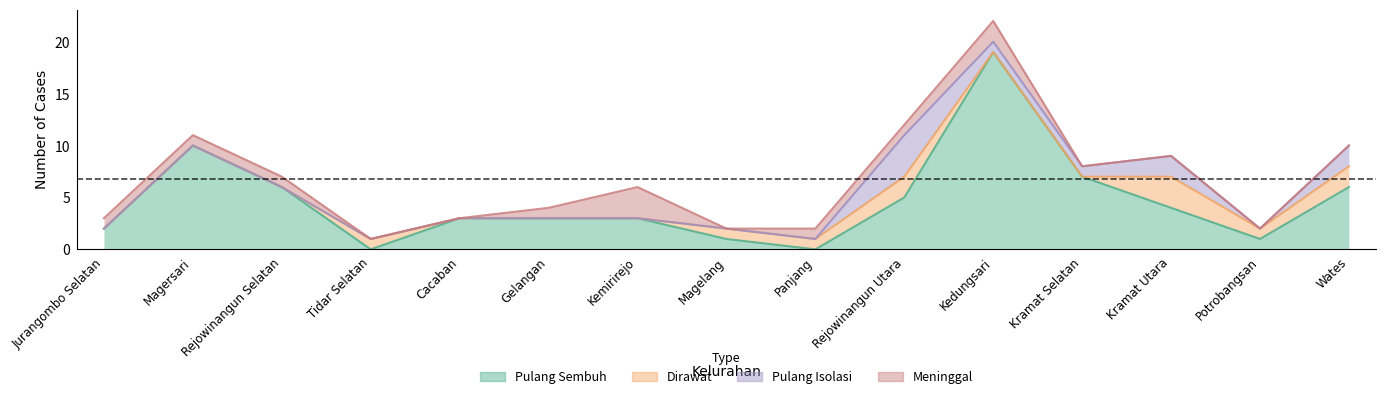

What position from the right is Jurangombo Selatan?

15